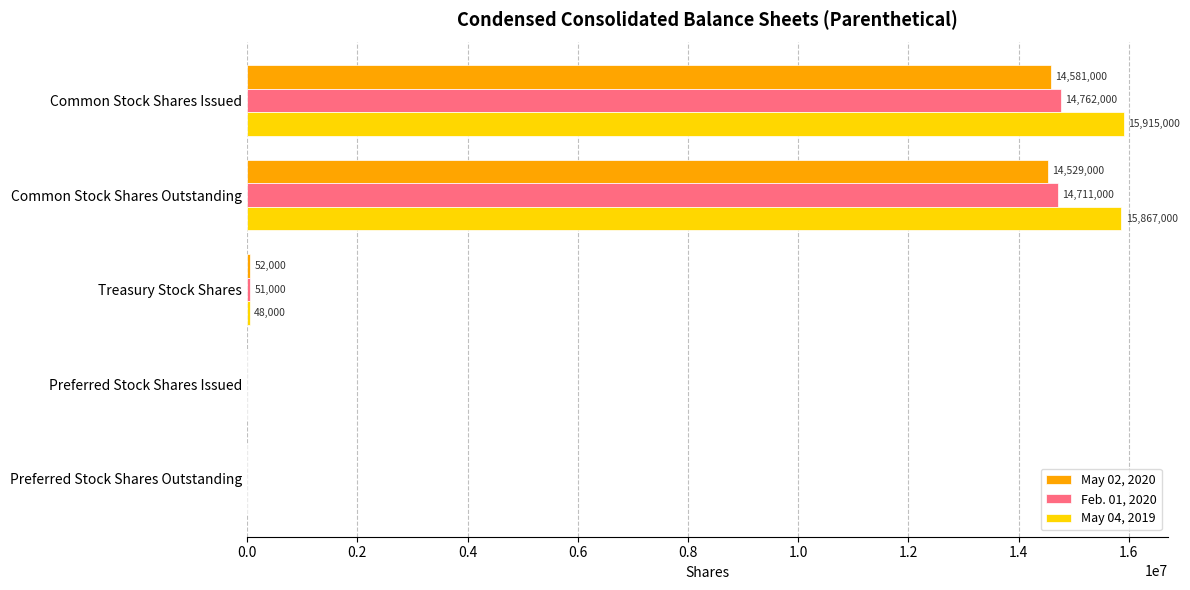

Which series has the largest total across all categories?

May 04, 2019